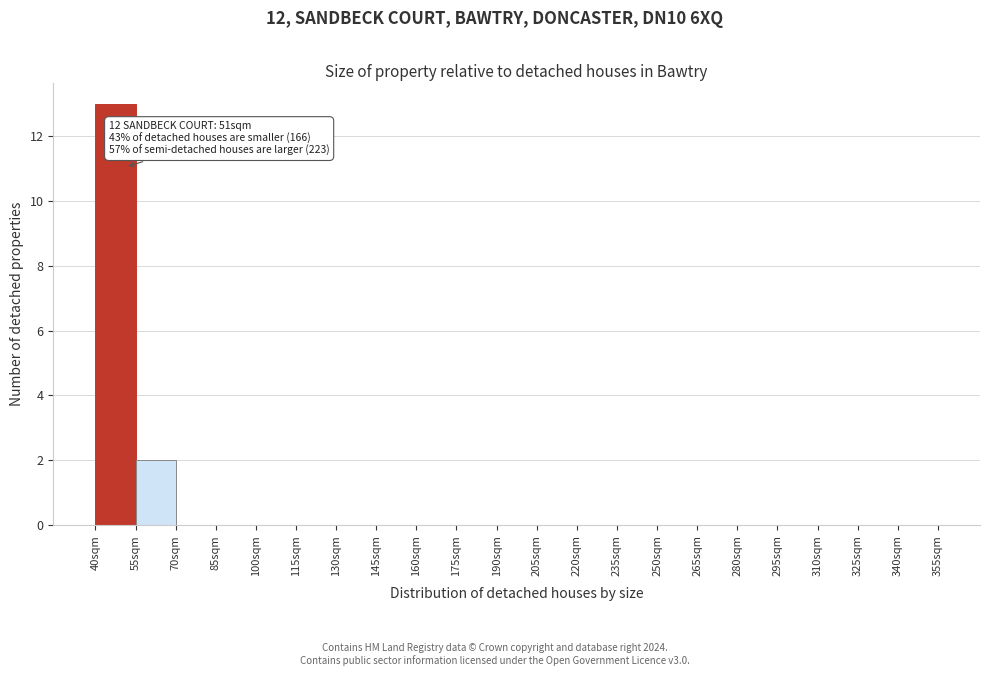

Which range on the x-axis has the tallest bar?

40 to 55